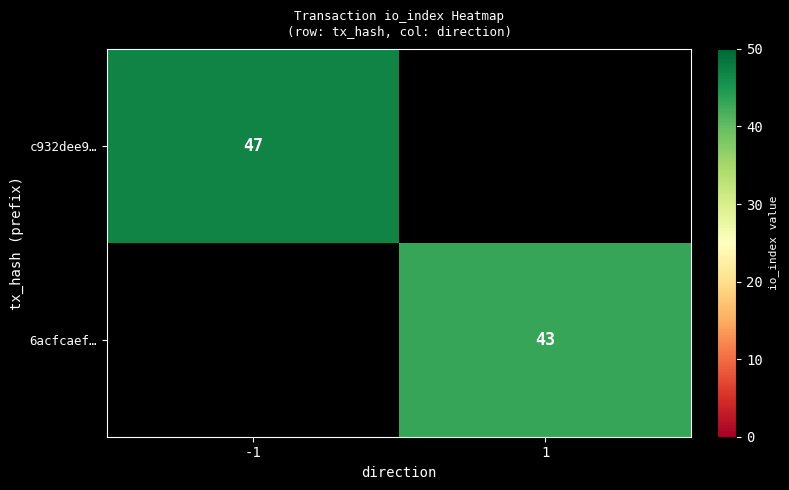

The c932dee9… series shows 70.6 at -1. True or false?

False